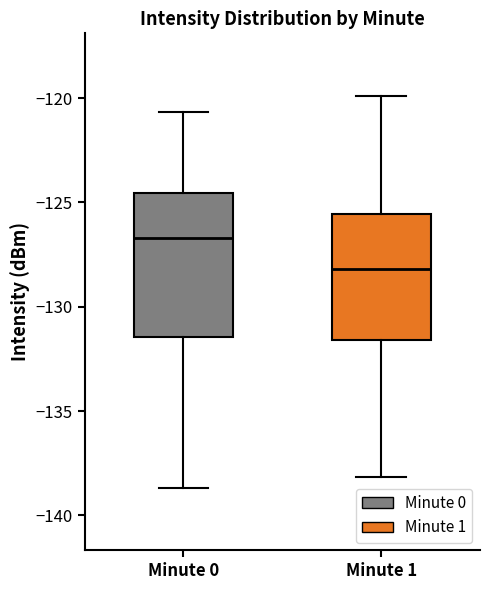

Which box is the tallest, from its lower edge to its upper edge?

Minute 0